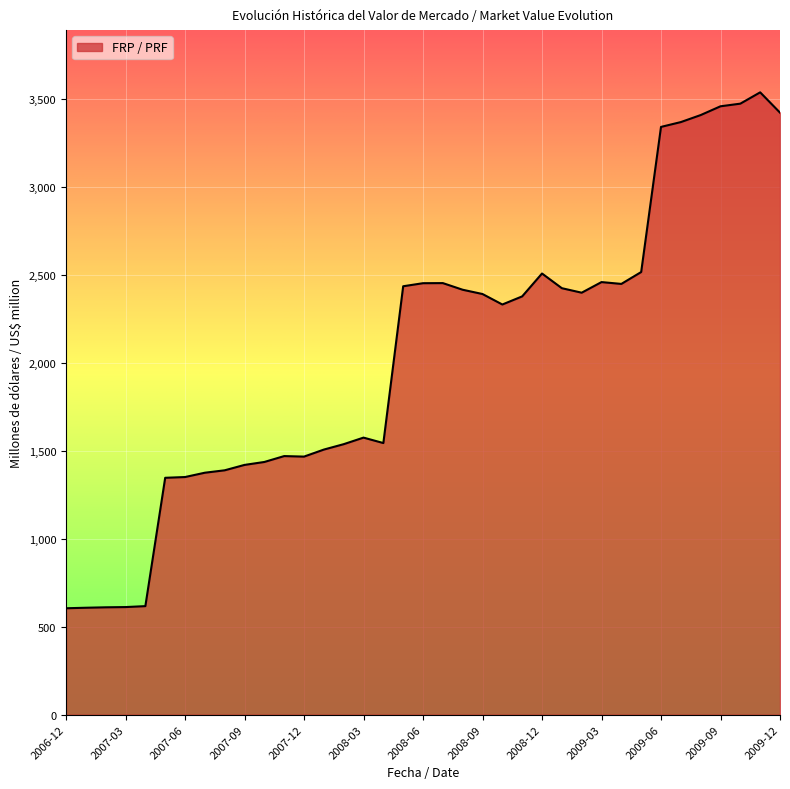

What is the smallest value displayed?

604.6